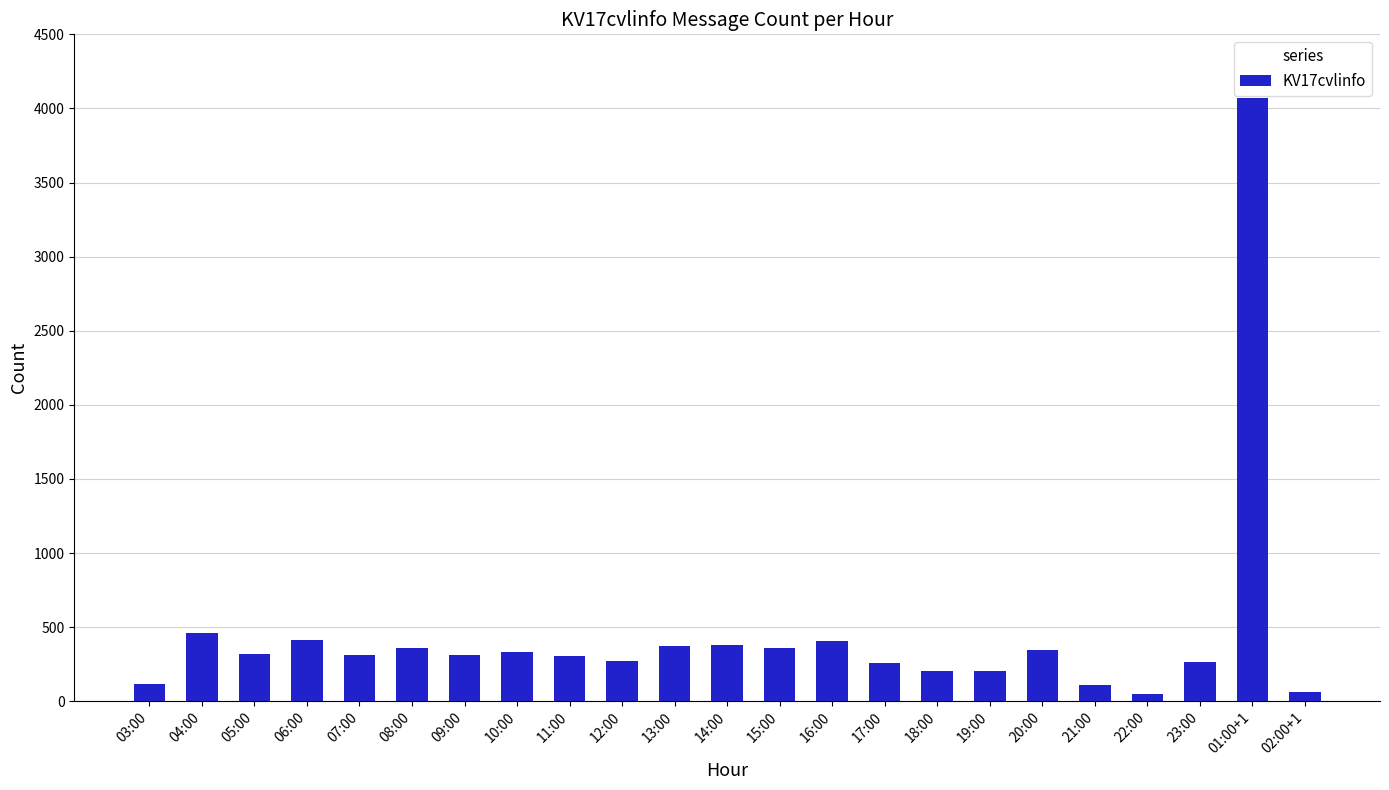

What is the label of the 23rd bar from the right?

03:00